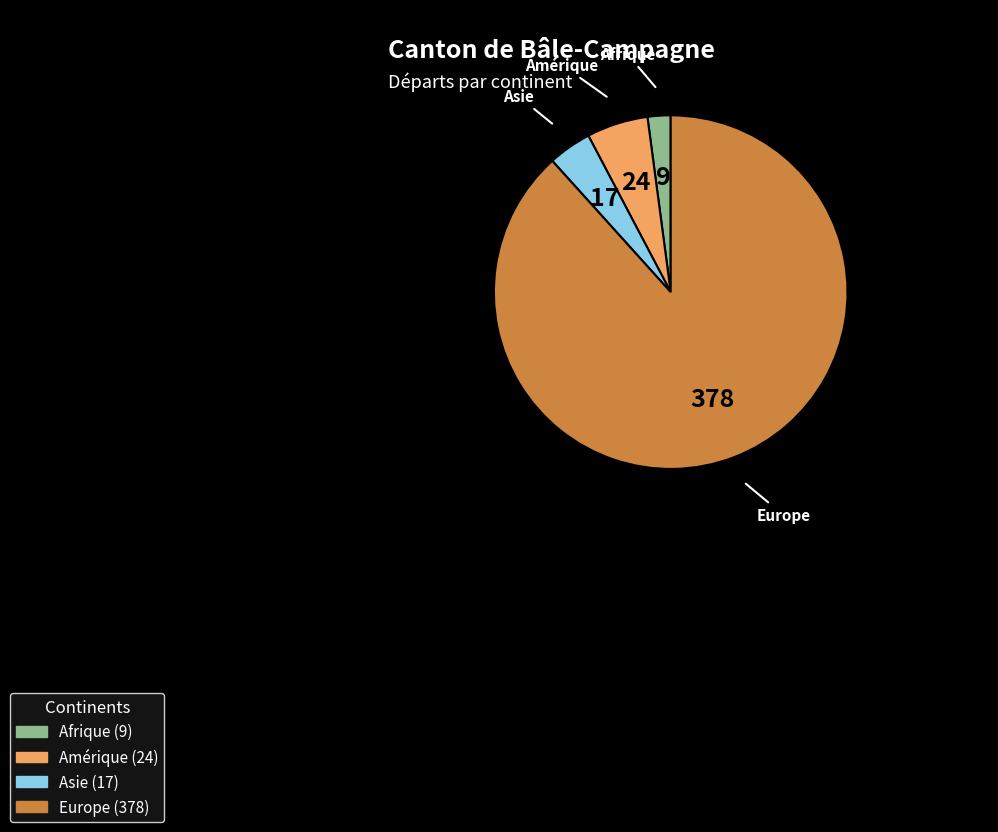

Does any single category account for the majority?

Yes